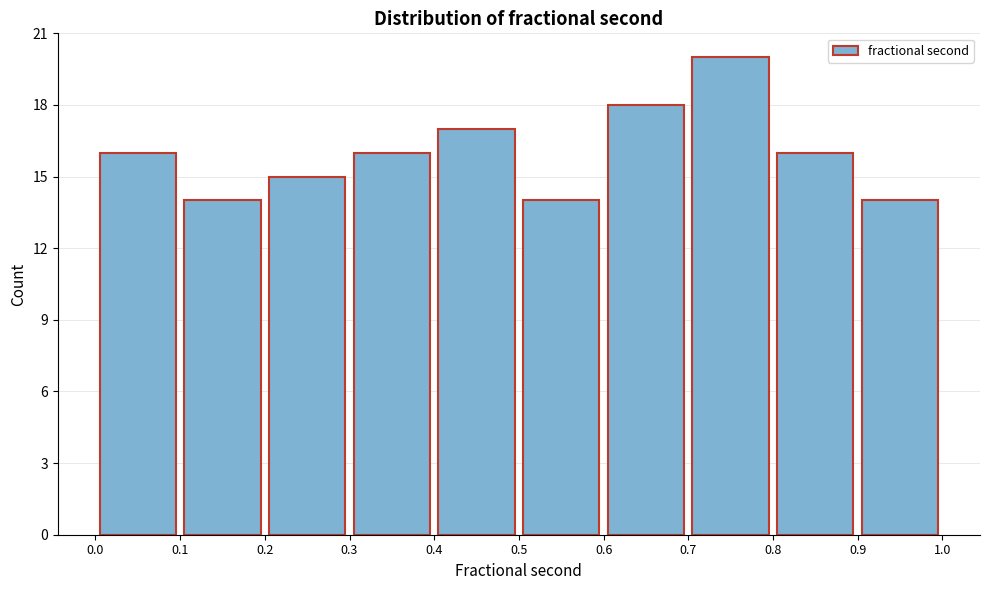

Reading left to right, list every bar in this chart as the range it spans on the x-axis followed by its height. The values are not printed on the chart, so give them approximately, as read against the axis.

0.0 to 0.1: 16
0.1 to 0.2: 14
0.2 to 0.3: 15
0.3 to 0.4: 16
0.4 to 0.5: 17
0.5 to 0.6: 14
0.6 to 0.7: 18
0.7 to 0.8: 20
0.8 to 0.9: 16
0.9 to 1.0: 14